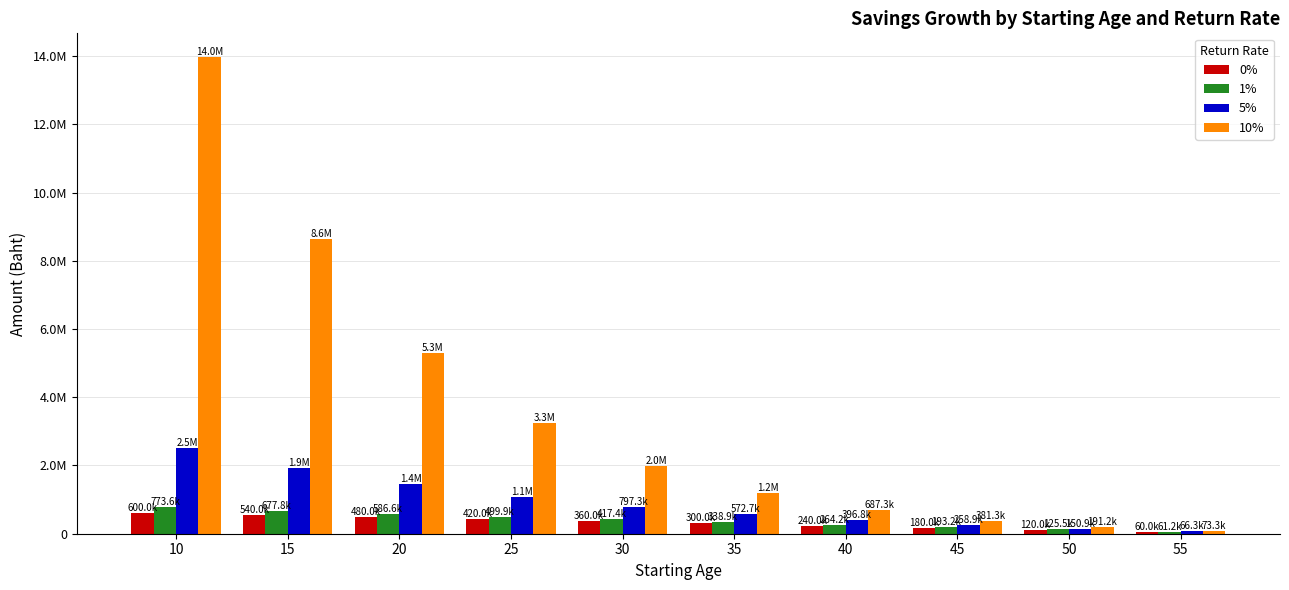

Does the chart contain stacked bars?

No